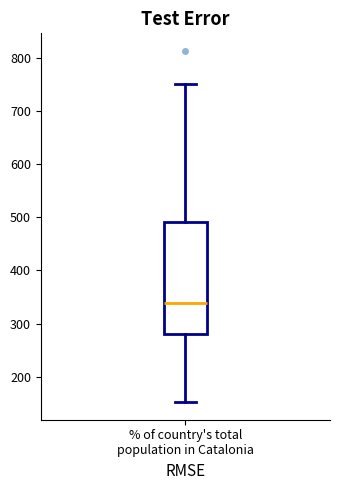

Transcribe this box plot: give where the median line is, the range the box spans, and where the two whiskers end, as read against the y-axis. The values are not printed on the chart, so give them approximately, as read against the axis.

median 340, box 280 to 490, whiskers 150 to 750